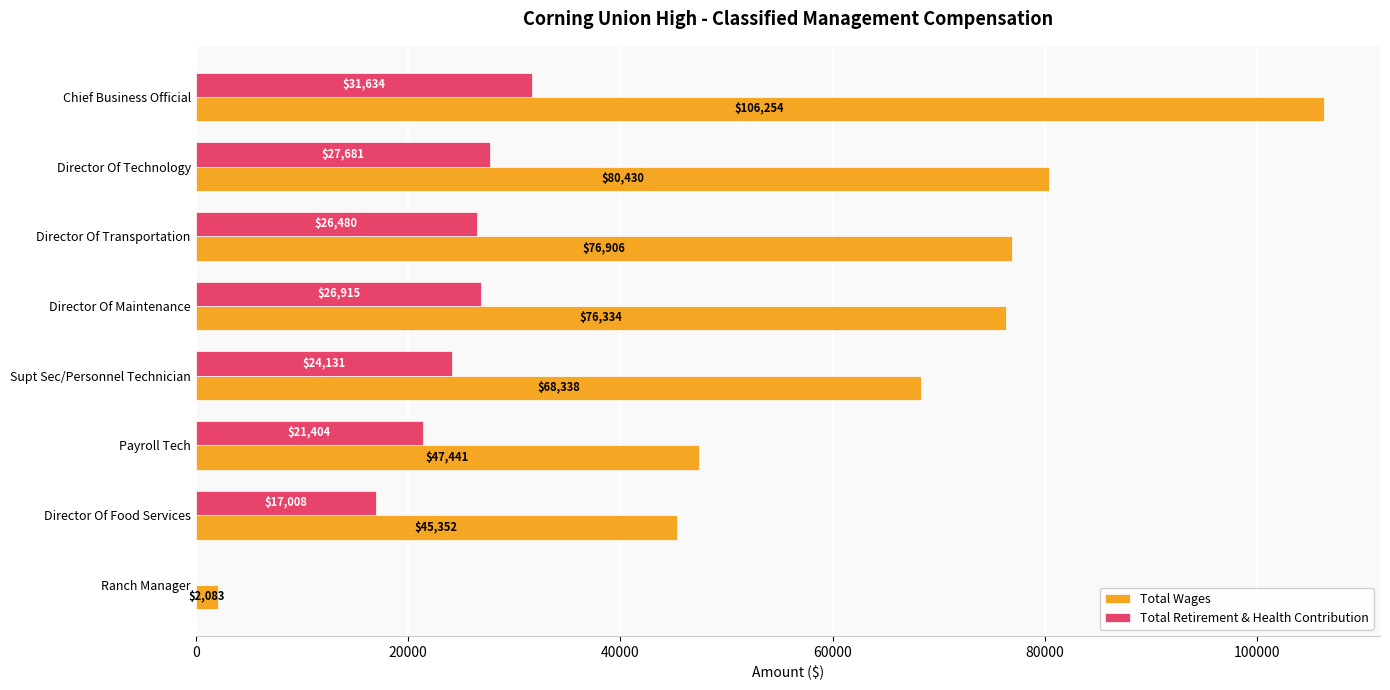

Which category has the highest value across all series?

Chief Business Official